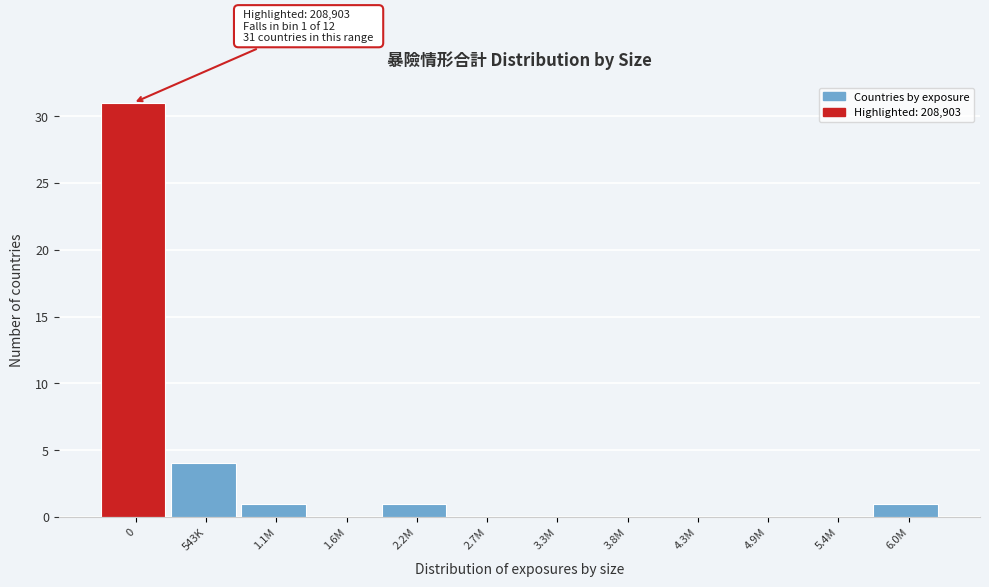

Reading left to right, transcribe all the data shown in this chart.

0=31	543K=4	1.1M=1	1.6M=0	2.2M=1	2.7M=0	3.3M=0	3.8M=0	4.3M=0	4.9M=0	5.4M=0	6.0M=1